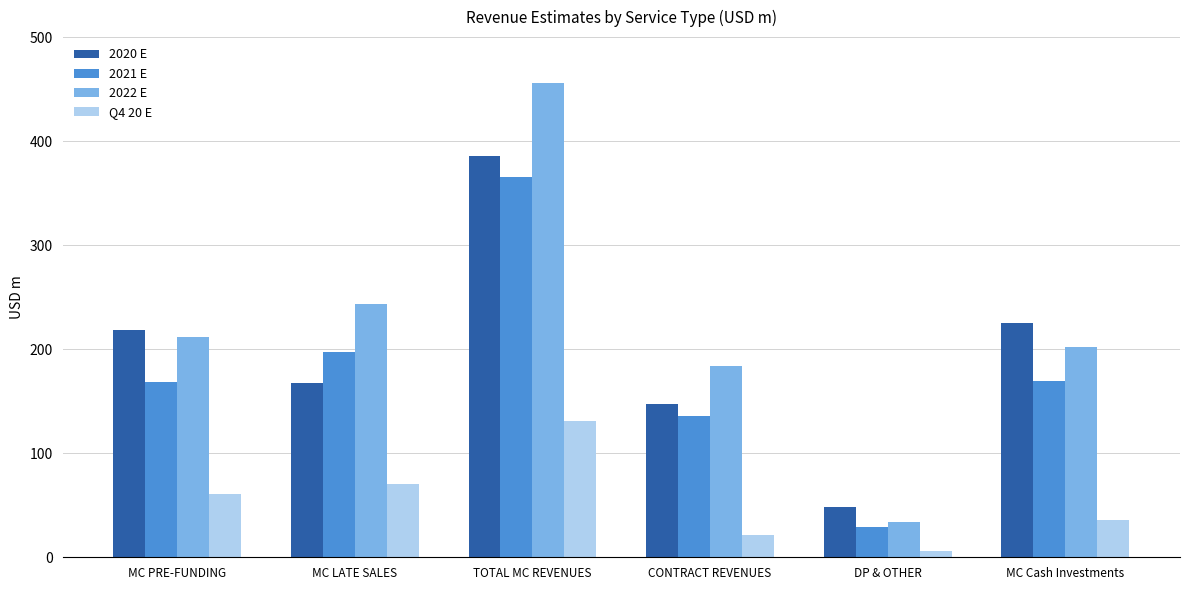

What is the highest value of the 2020 E series?

385.5